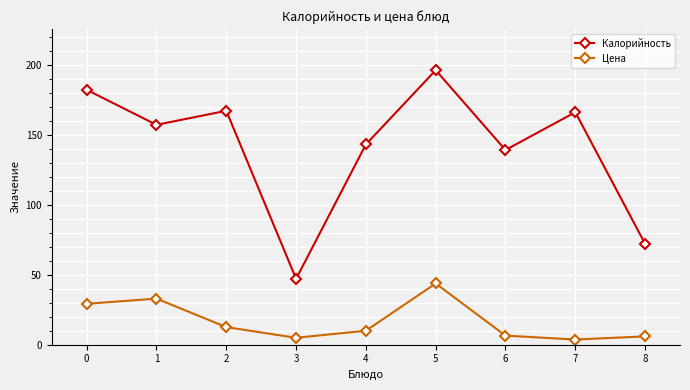

At how many categories does at least one series exceed 161?

4